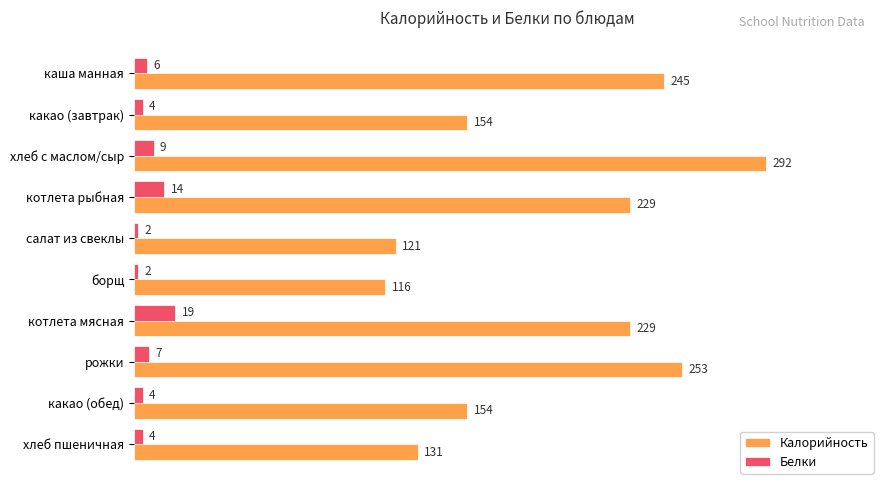

What is the lowest value of the Калорийность series?

116